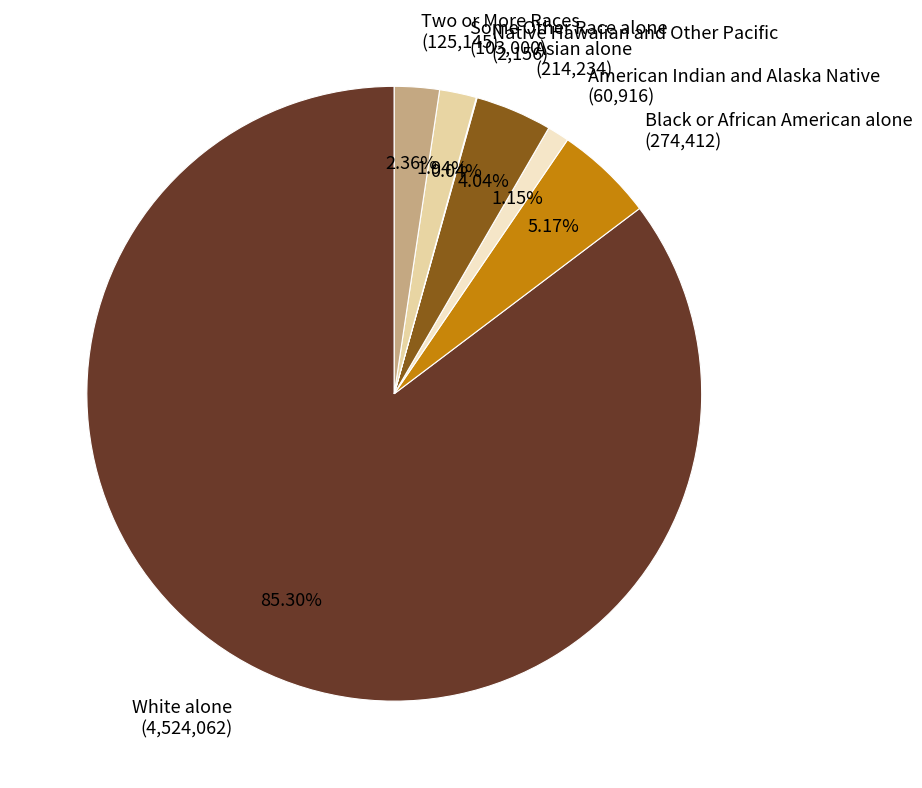

Combined, do Some Other Race alone (103,000) and American Indian and Alaska Native (60,916) account for over 50%?

No